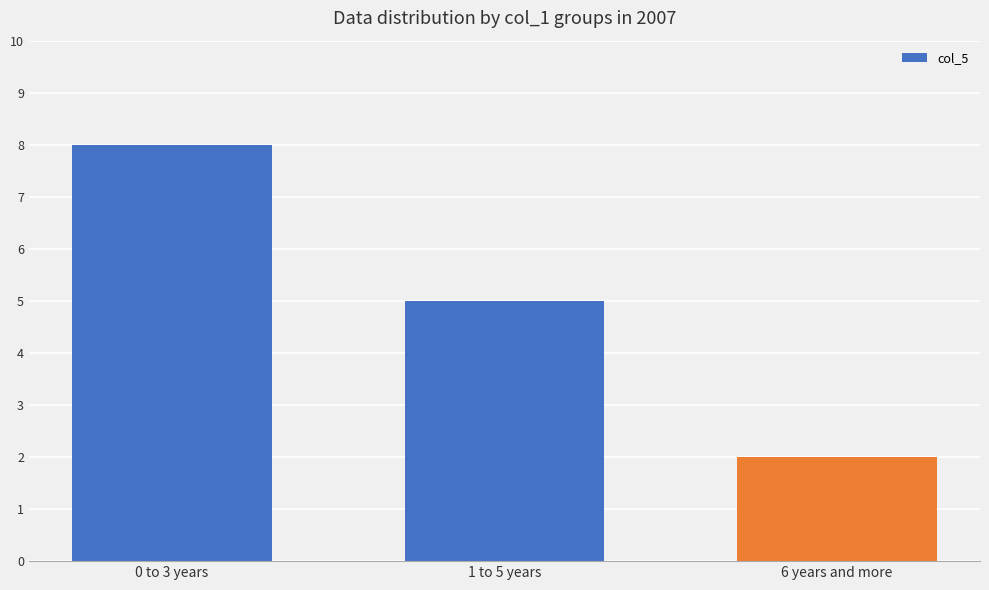

Is it true that the value at 0 to 3 years is 14?

False